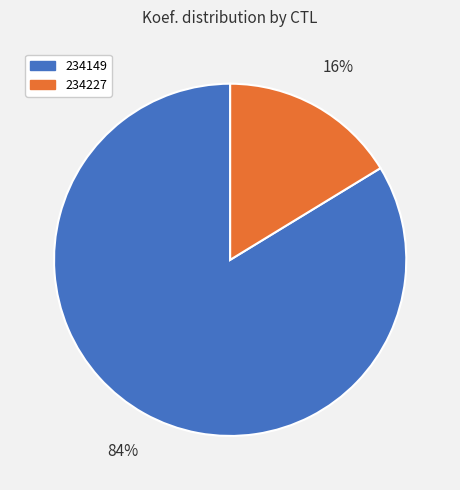

What percentage is the 234149 slice, to the nearest percent?

84%